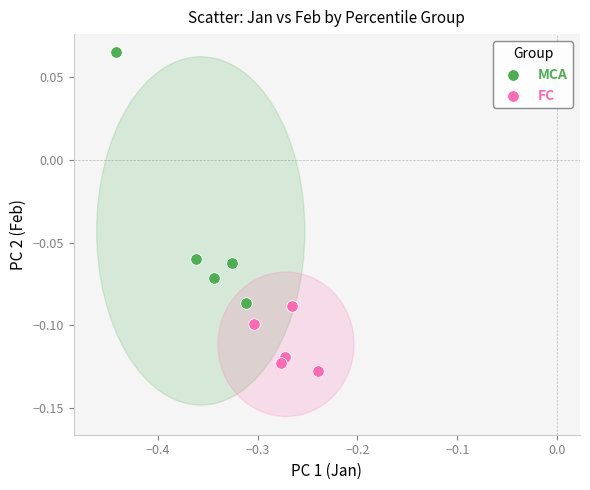

Which series reaches the maximum Y coordinate?

MCA